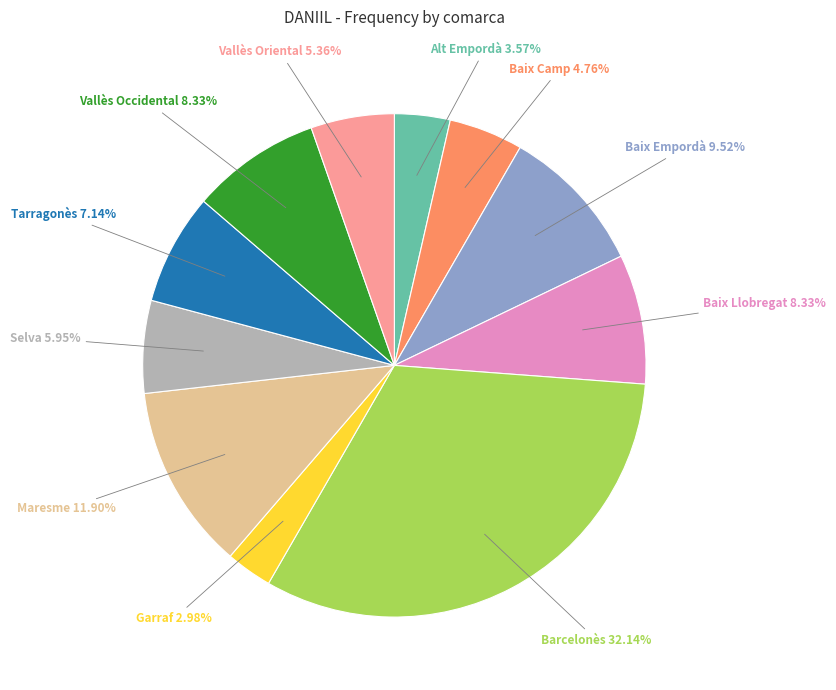

To the nearest percent, what is the average slice percentage?

9%